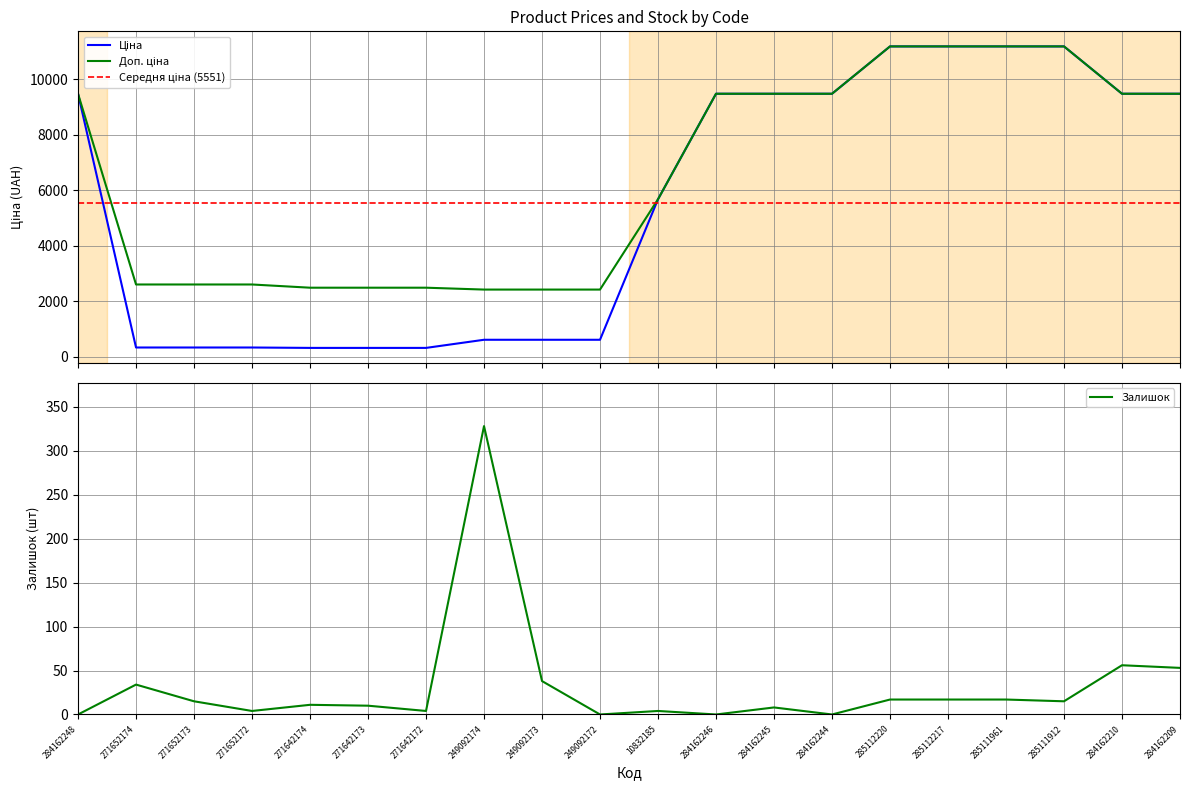

At how many categories does at least one series exceed 9759?

4